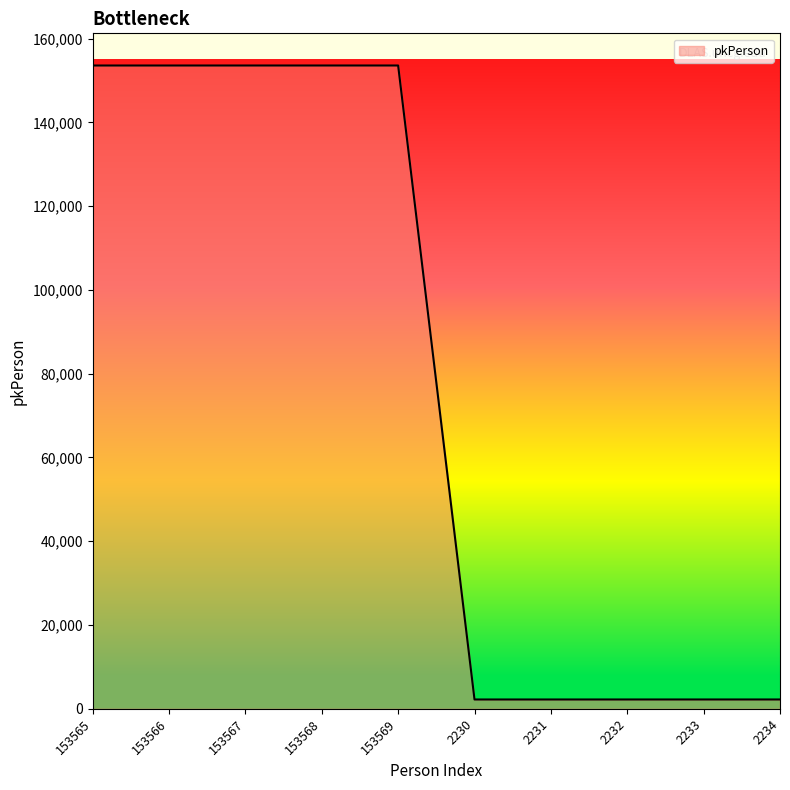

What is the ratio of the value at 153565 to the value at 153568?

1.0